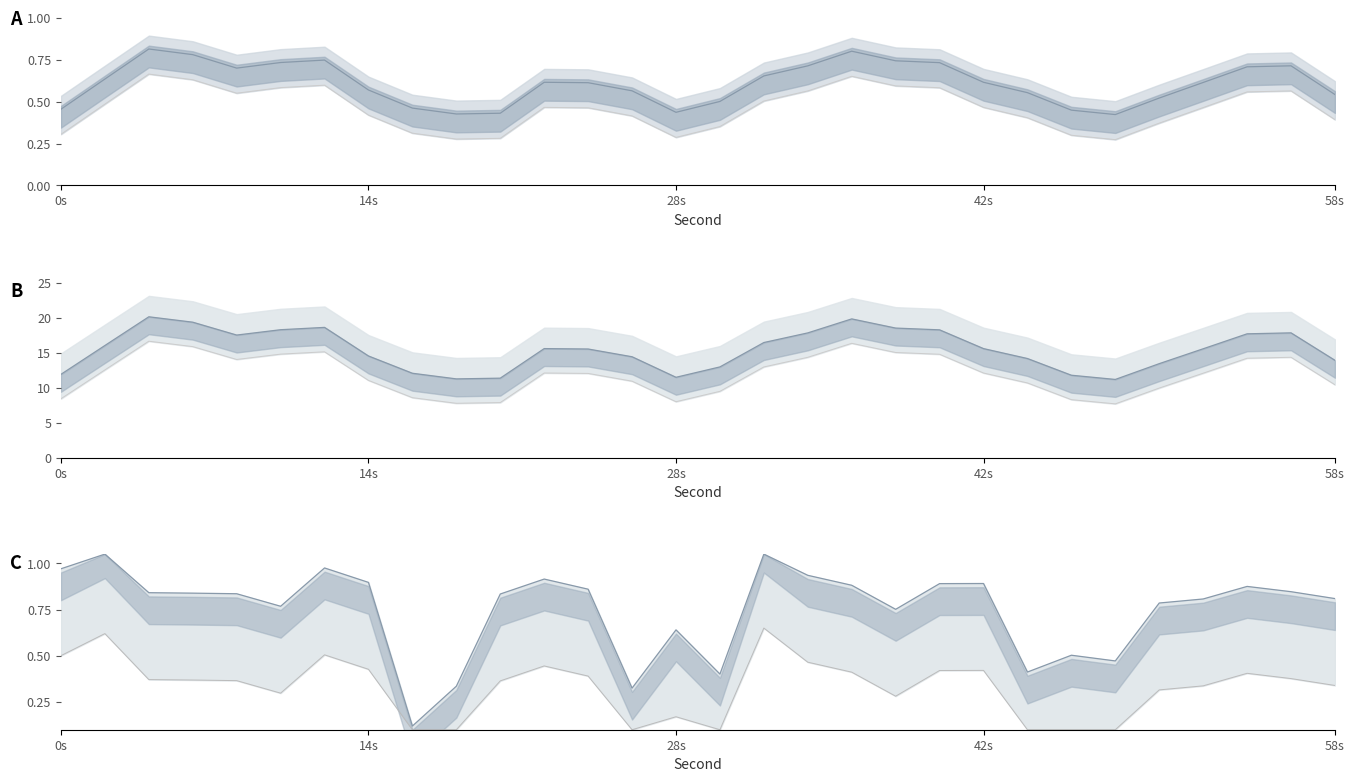

What is the difference between the maximum and minimum values in the intensity lower series?

9.0